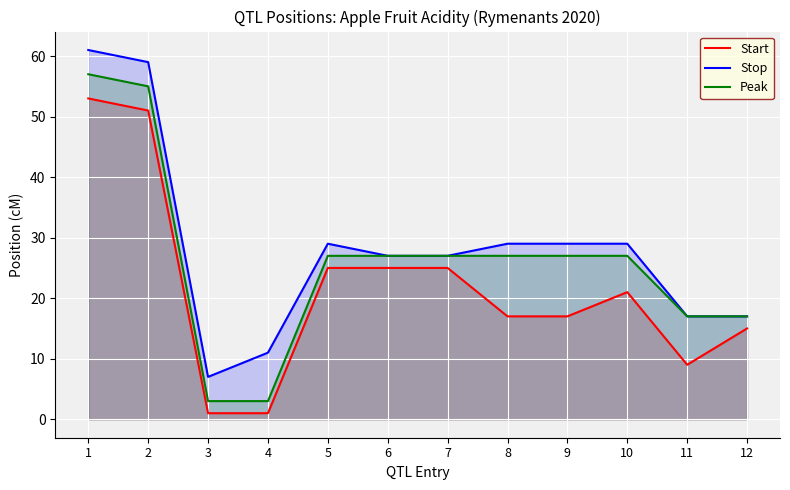

In Start, how many points are higher than both neighbors (excluding endpoints)?

1